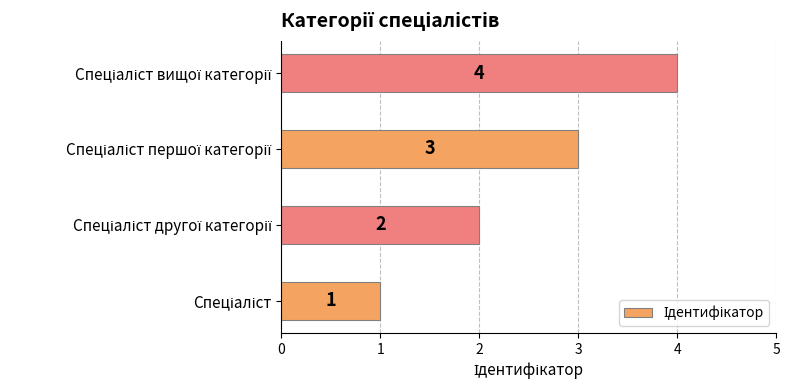

Count the number of data series in this chart.

1